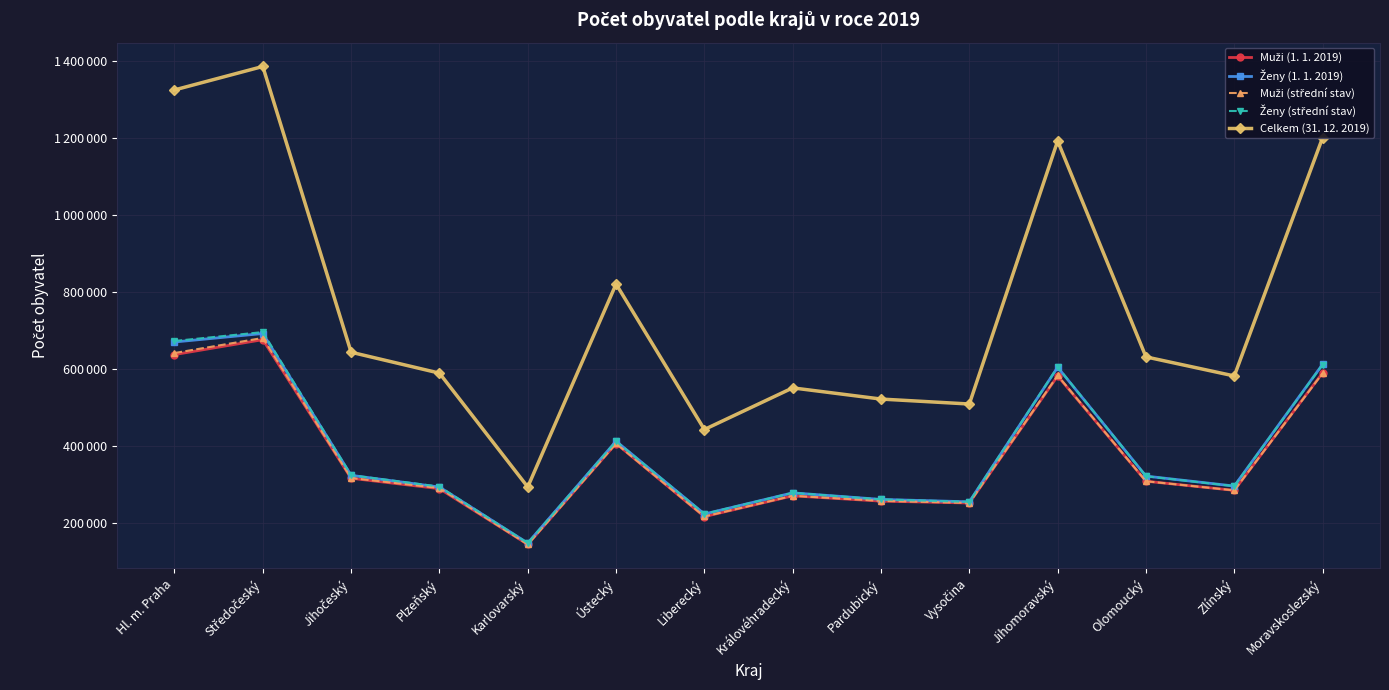

Does the chart have visible grid lines?

Yes